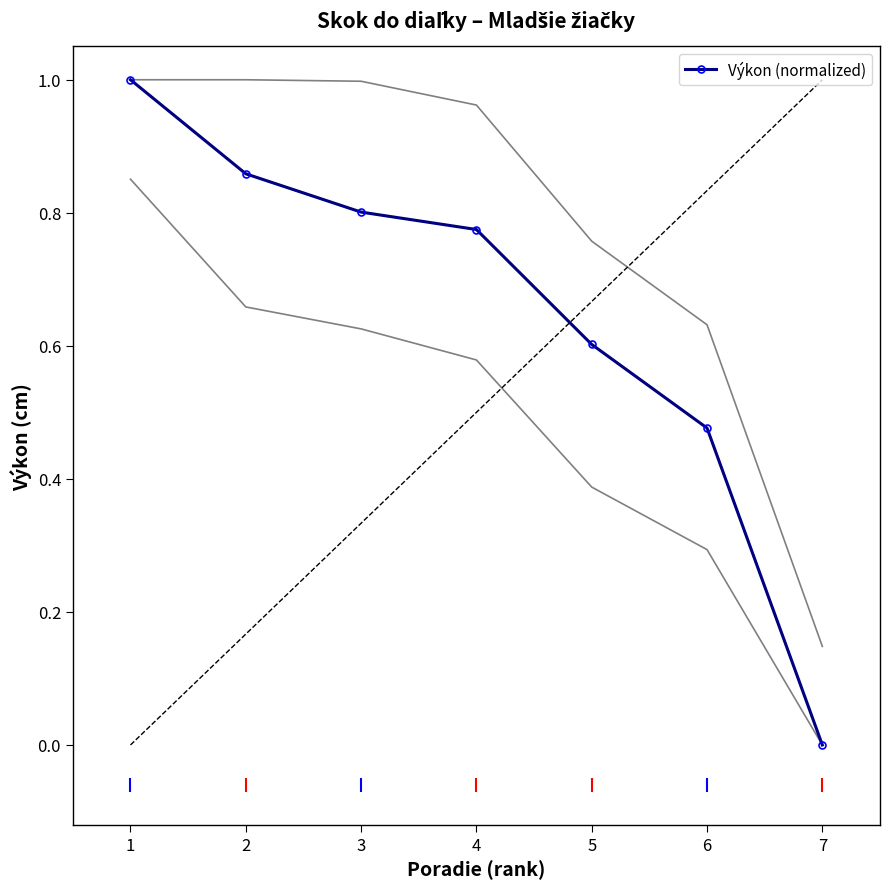

What is the value of the 4th point from the left?

0.8